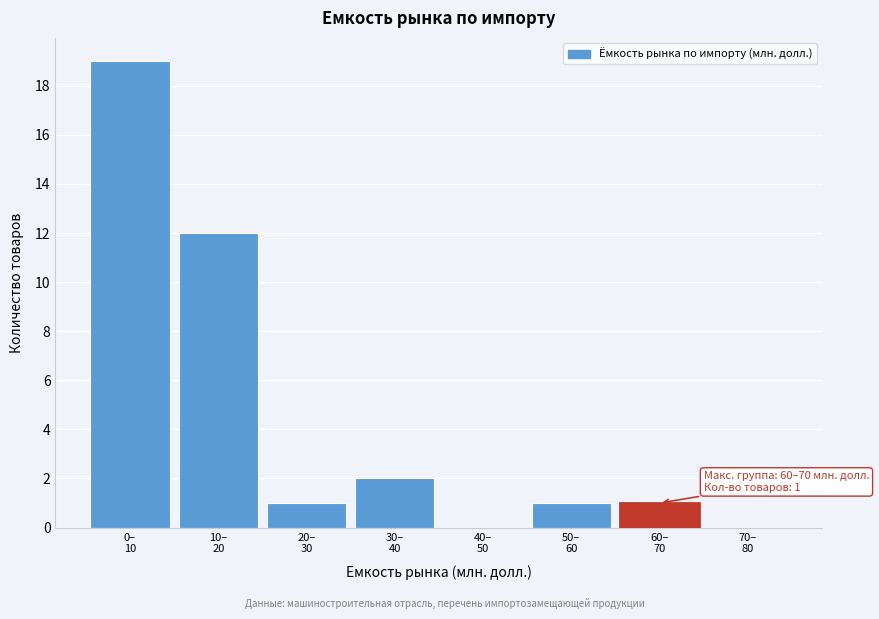

What is the greatest value displayed?

19